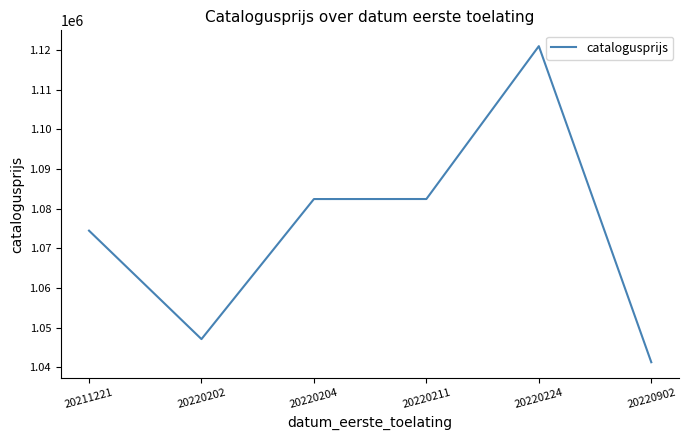

Which label corresponds to the largest value in the chart?

20220224